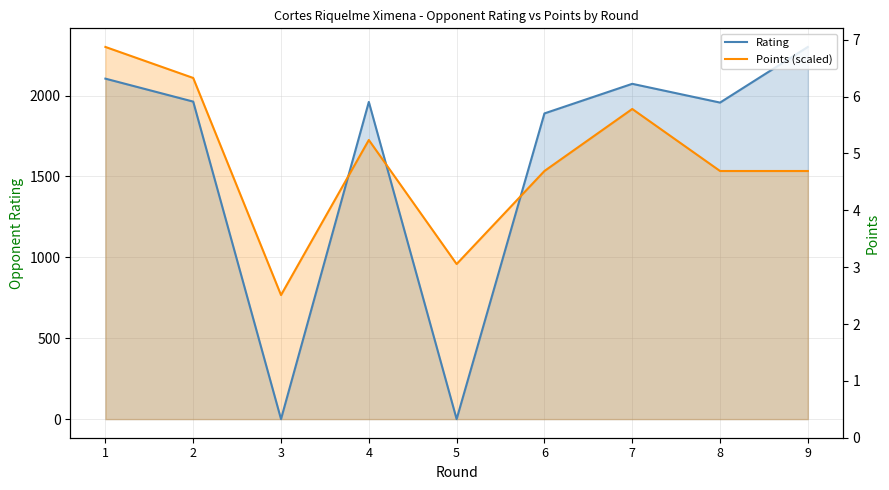

What is the difference between the second highest and second lowest values in the Rating series?

2105.0